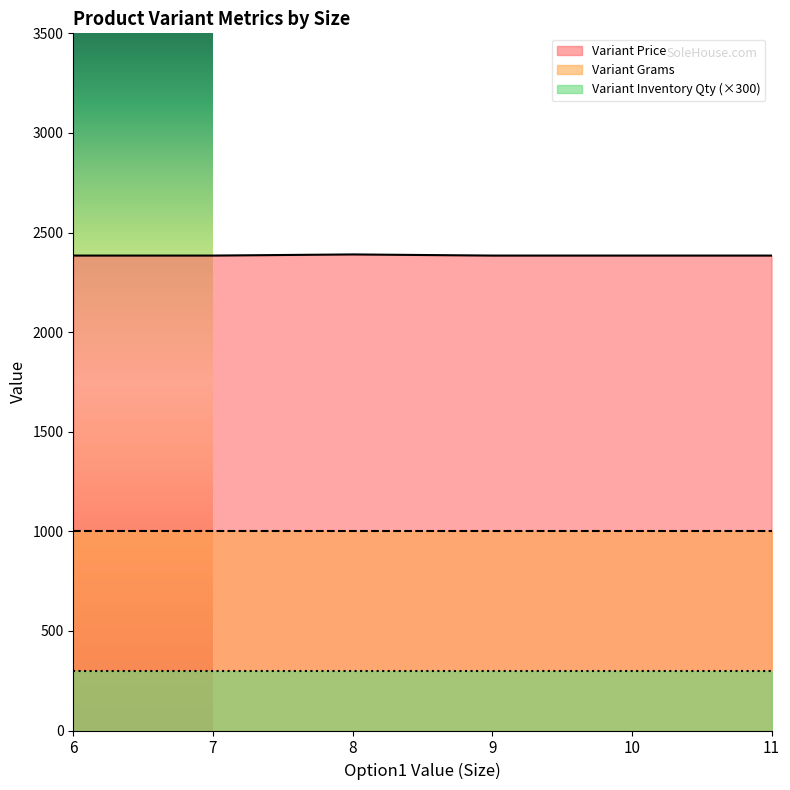

Between 11 and 7, which is larger?

11